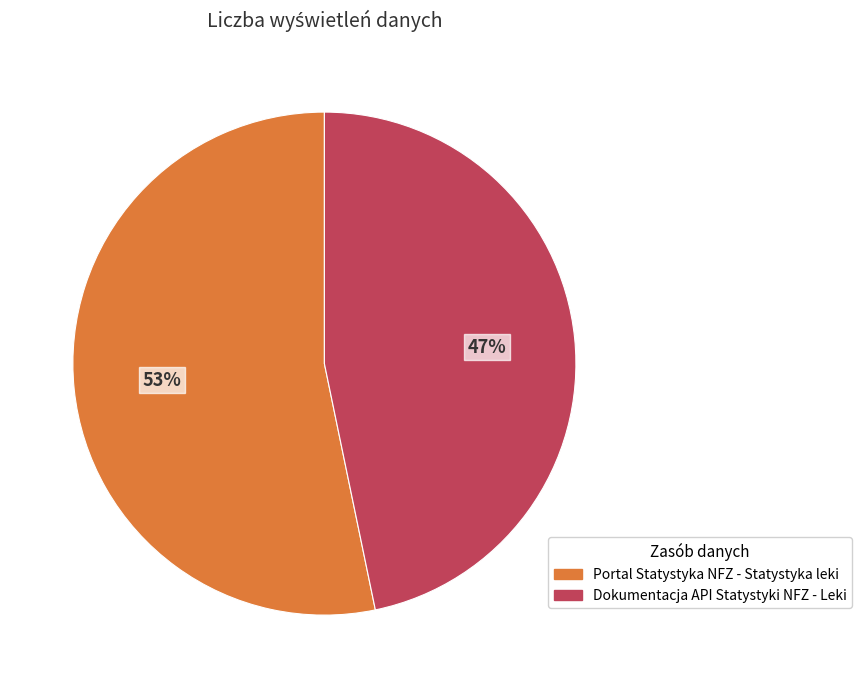

To the nearest percent, what is the difference between the Dokumentacja API Statystyki NFZ - Leki and Portal Statystyka NFZ - Statystyka leki slice percentages?

6%